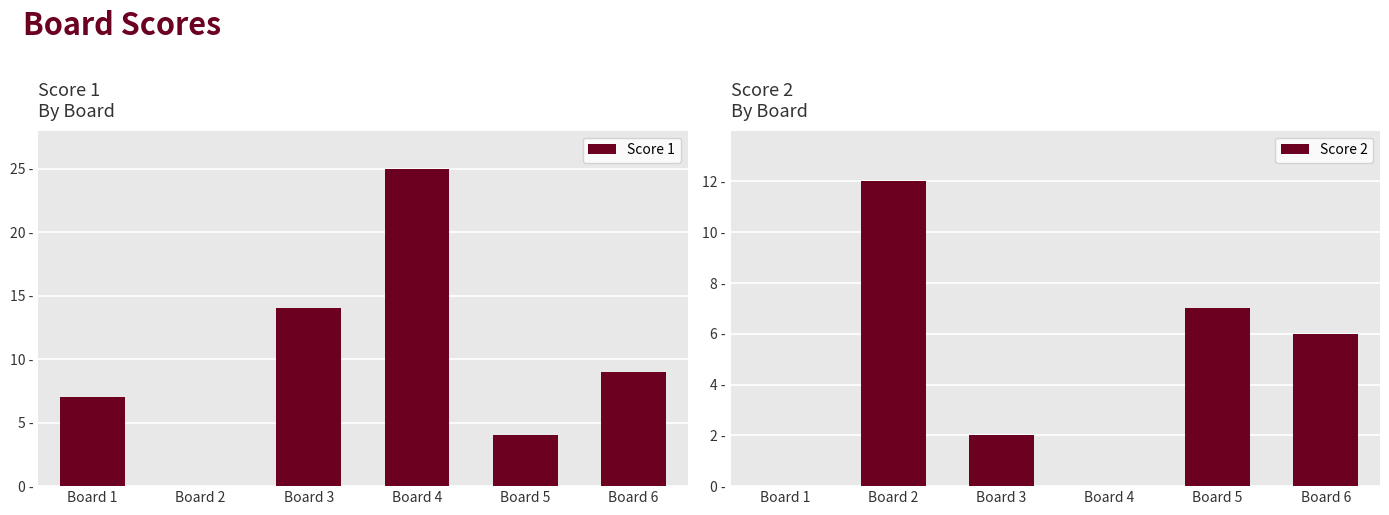

What is the difference between the maximum and minimum values in the Score 2 series?

12